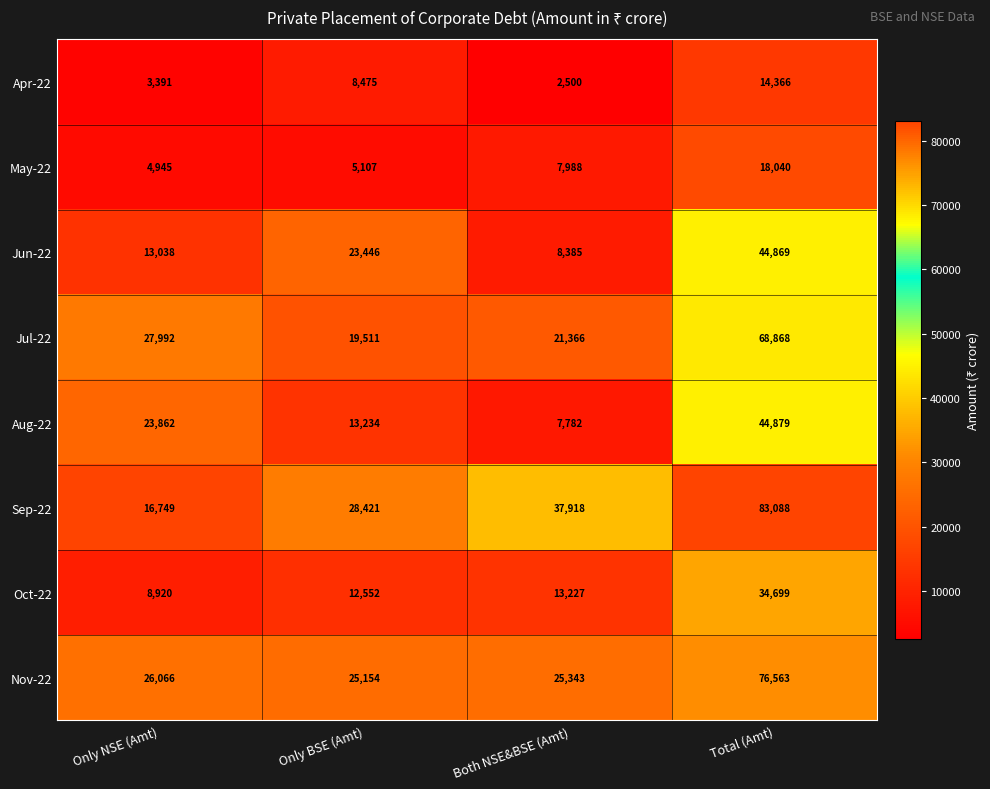

What is the maximum value shown in the chart?

83088